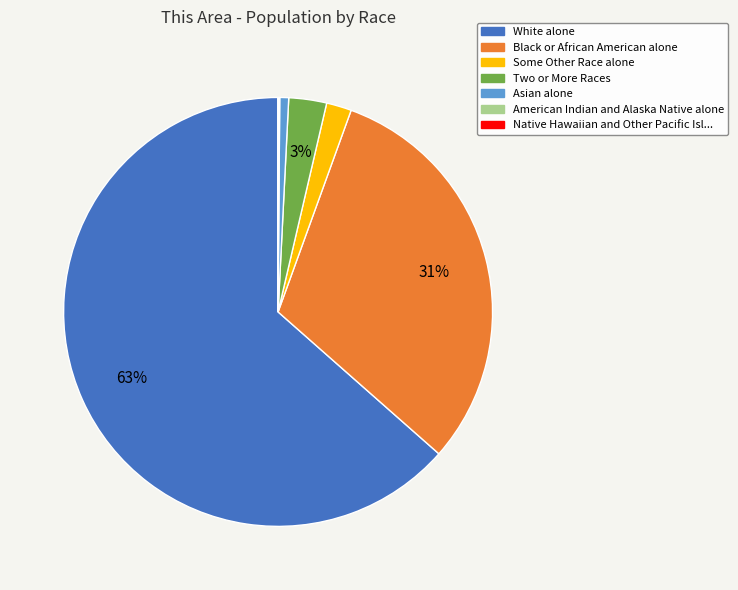

Is there any slice that represents more than half of the pie?

Yes